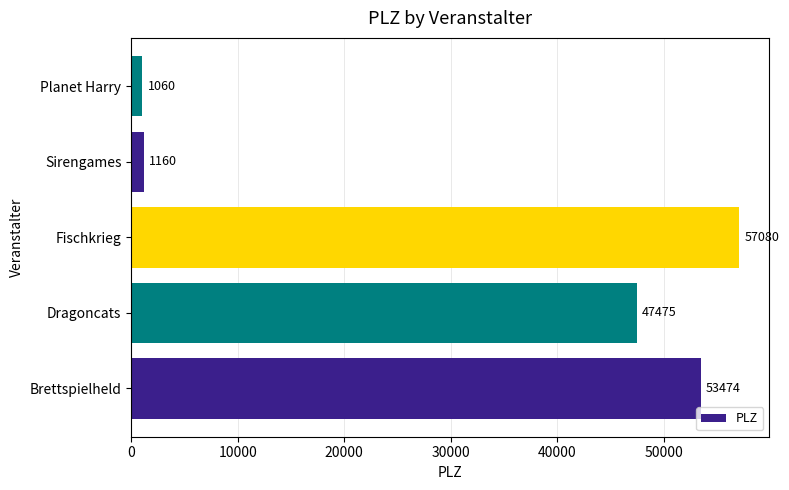

How many distinct data groups are displayed?

1